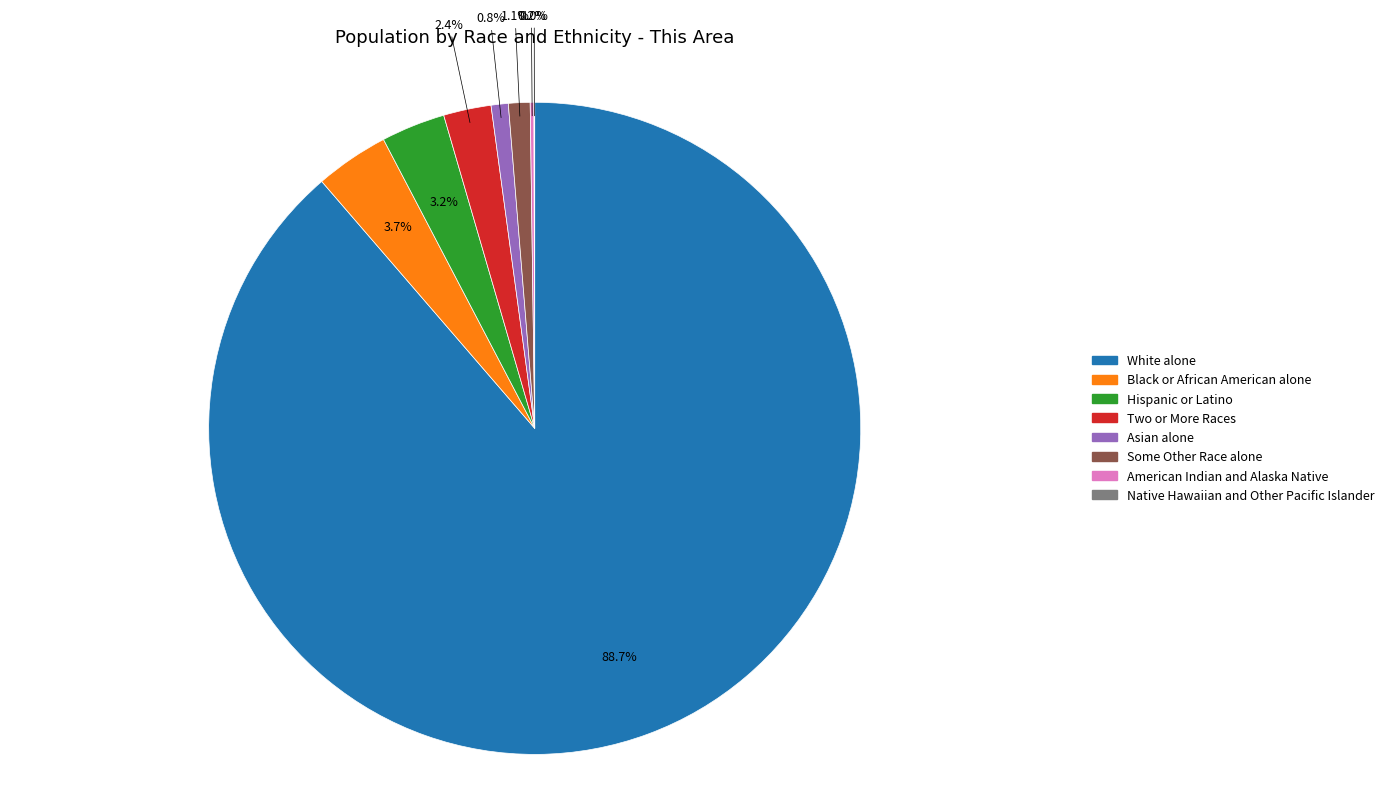

Between White alone and Asian alone, which is larger?

White alone